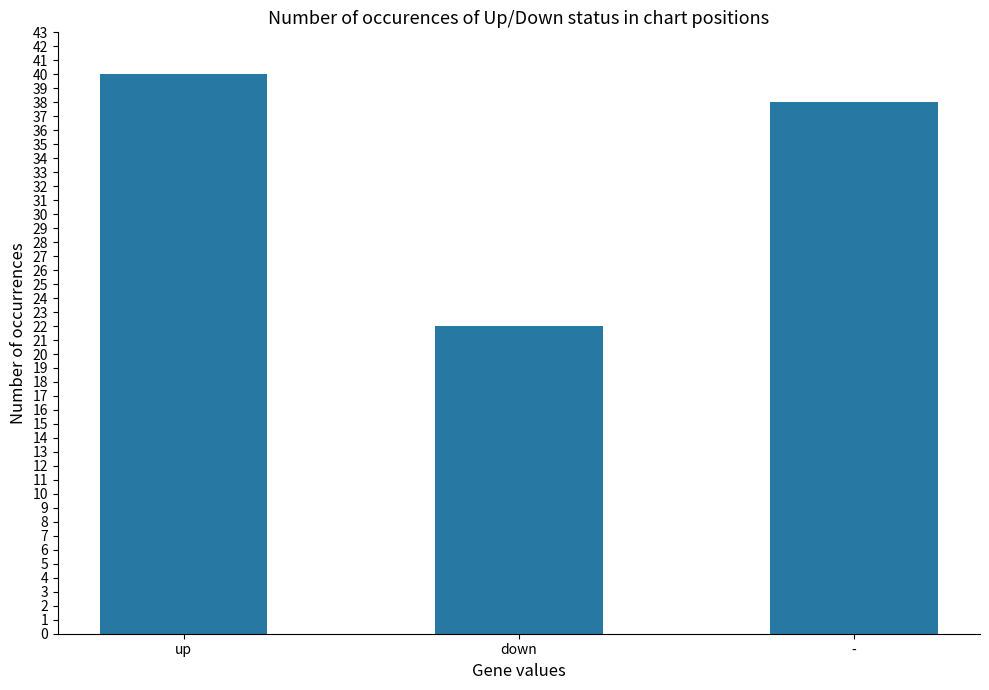

What is the smallest value displayed?

22